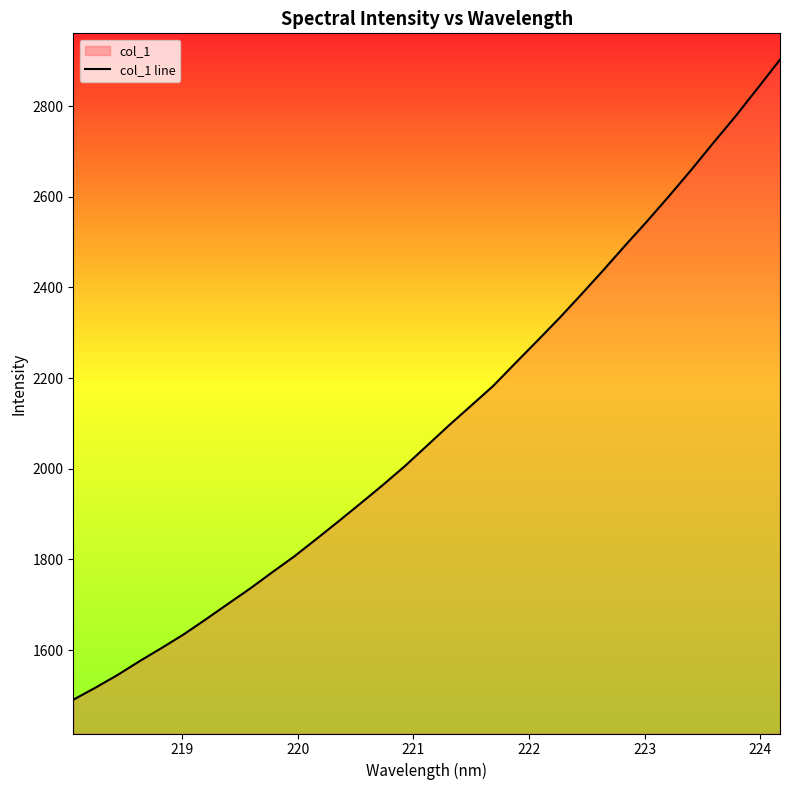

What is the greatest value displayed?

2902.2